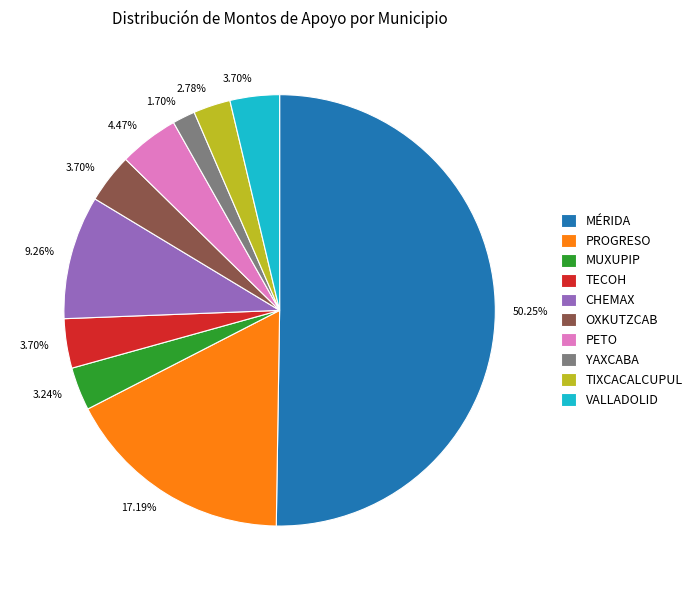

True or false: OXKUTZCAB accounts for 19% of the total.

False